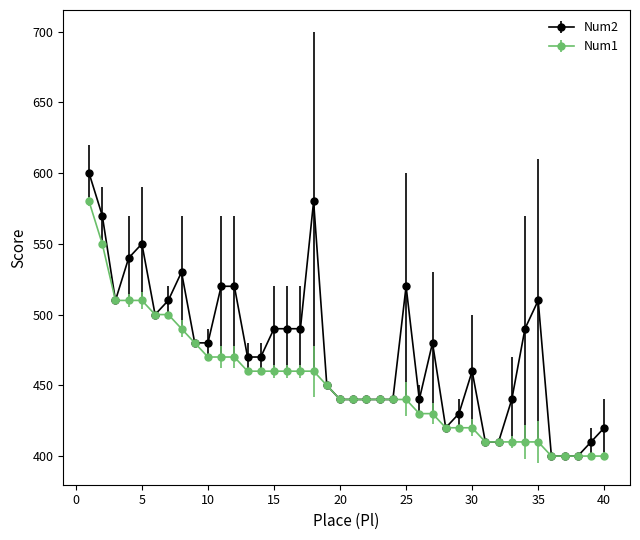

Which series has the largest total across all categories?

Num2